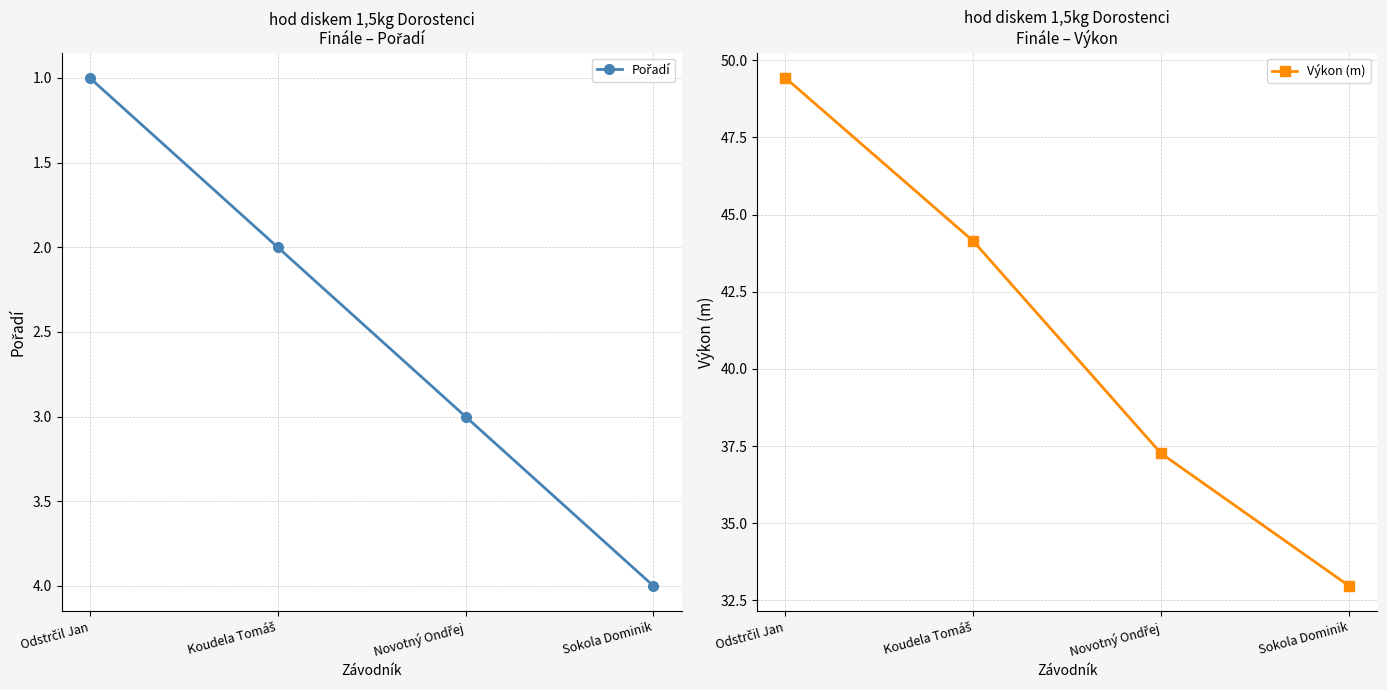

What is the maximum value for Výkon (m)?

49.4